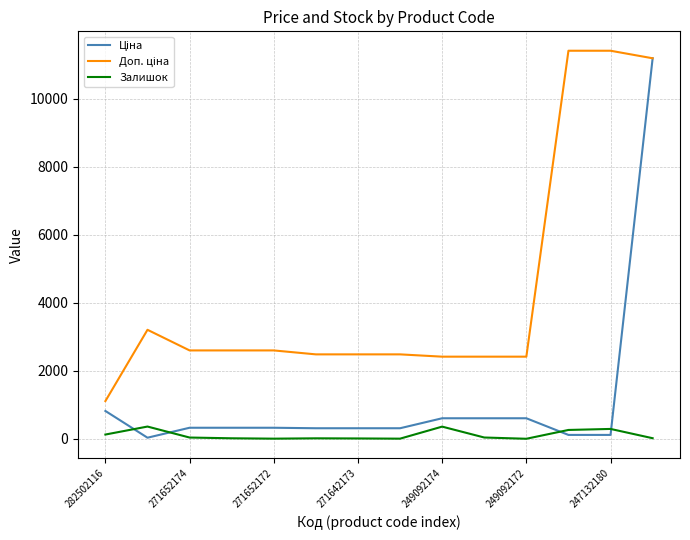

What is the maximum value shown in the chart?

11410.0